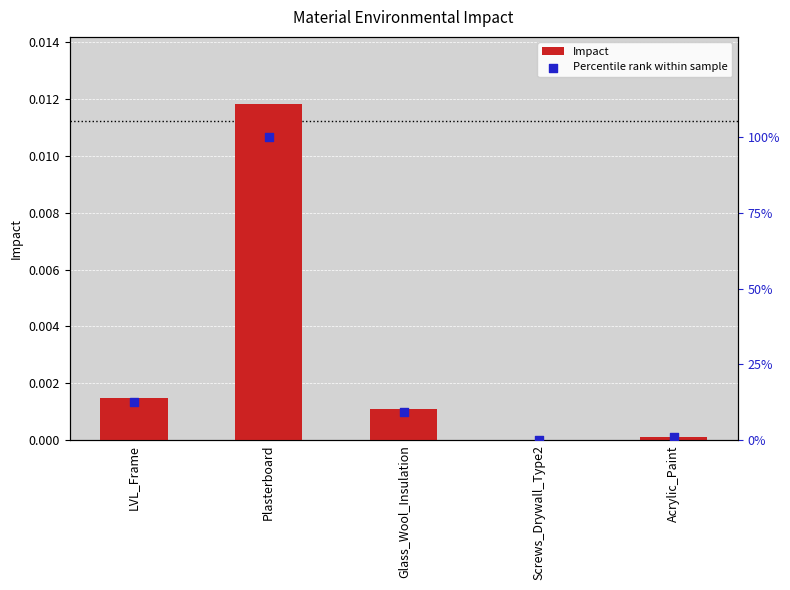

What is the total value across all series at Acrylic_Paint?

0.9